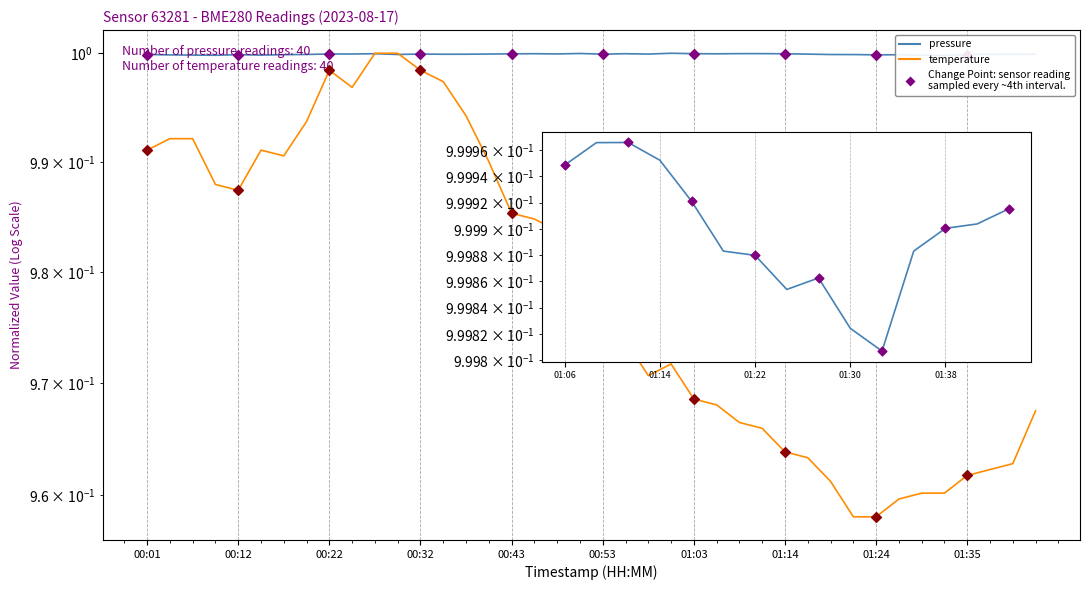

Which series has the largest total across all categories?

pressure